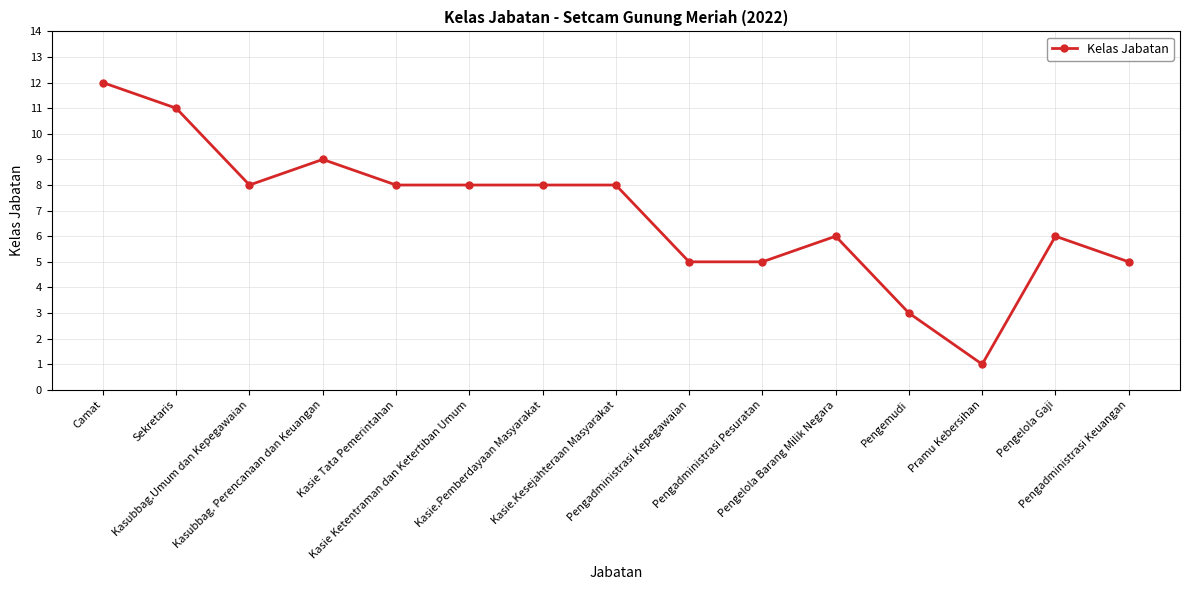

What is the difference between the second highest and minimum values?

10